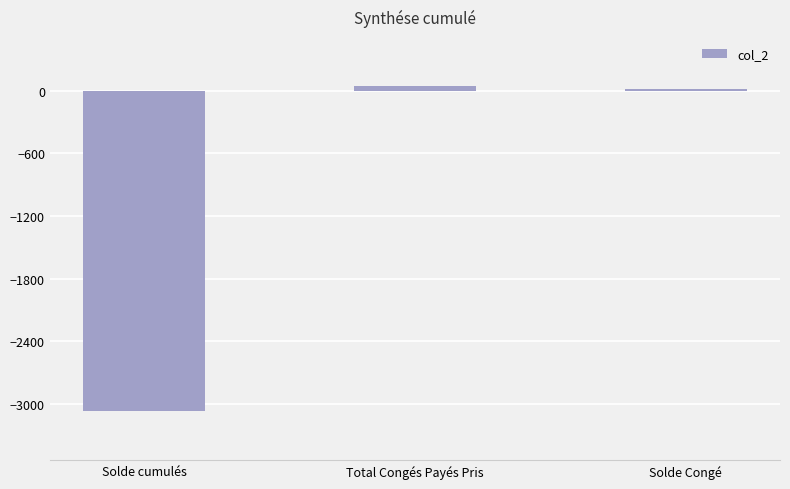

What is the average value?

-1004.1